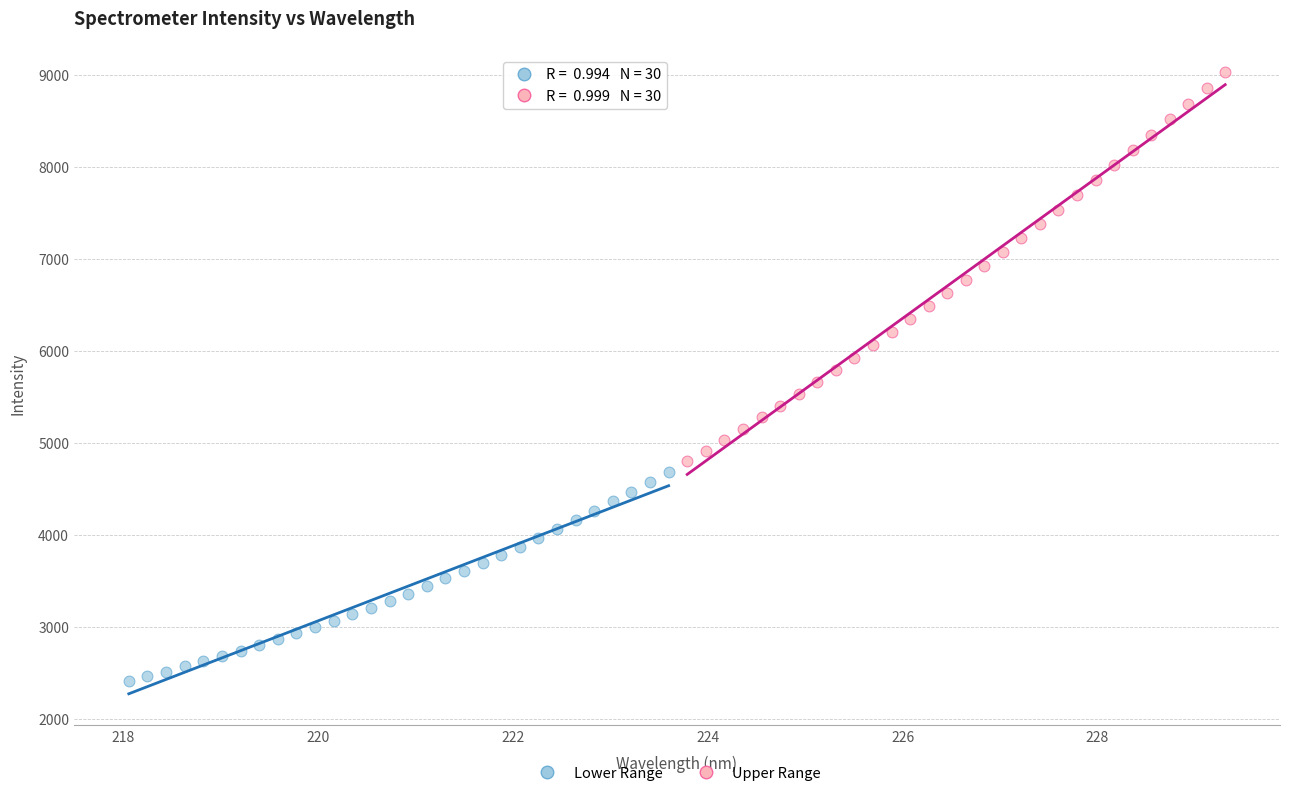

Which series reaches the maximum Y coordinate?

Upper Range